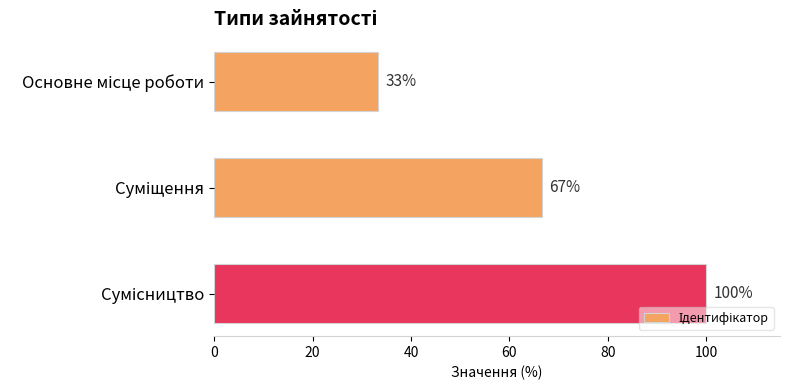

What is the difference between the maximum and minimum values?

66.7